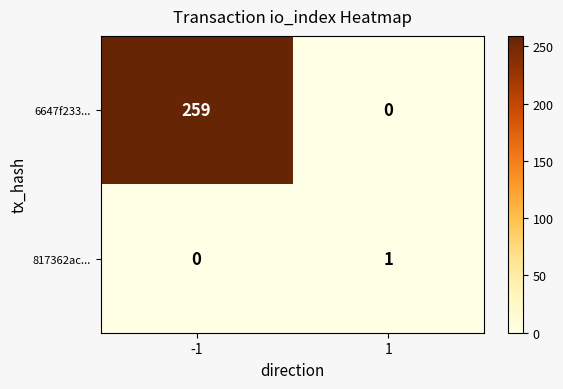

The value of 817362ac... at 1 is 1. True or false?

True